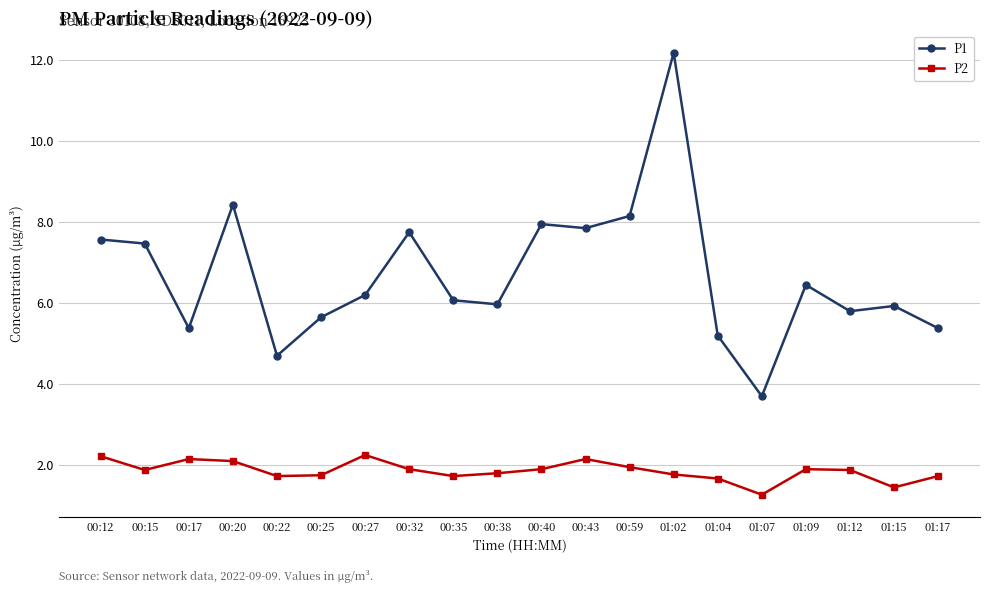

Count the number of data series in this chart.

2